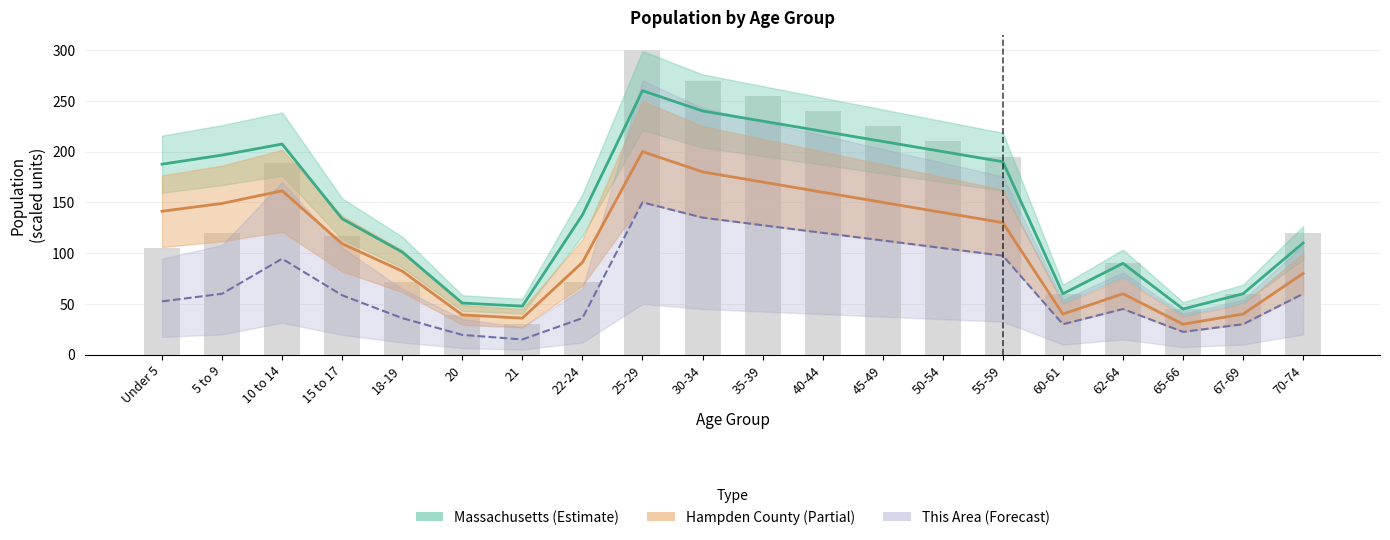

What is the sum of the Massachusetts values at 70-74 and 35-39?

340.0